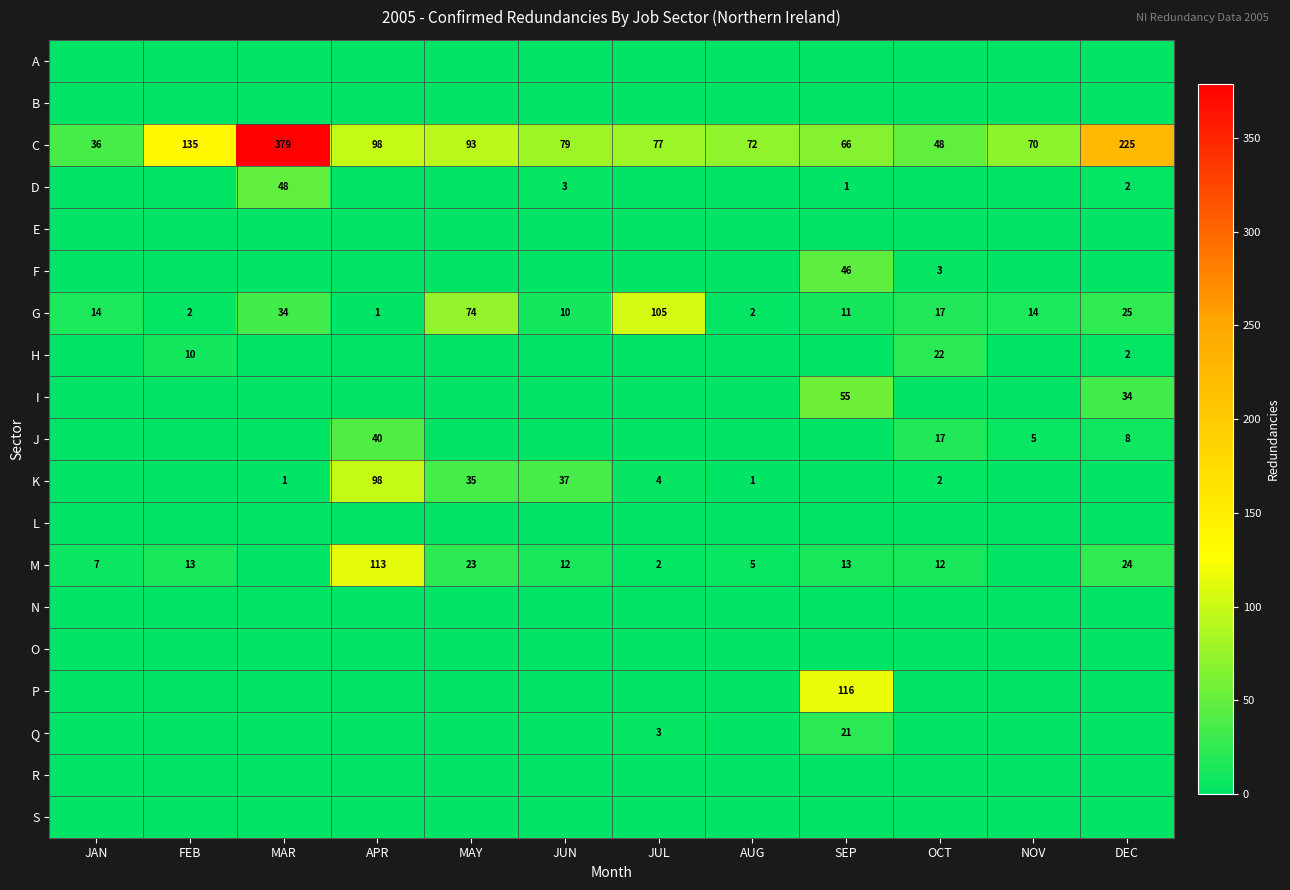

Is it true that M equals 20 at JUN?

False